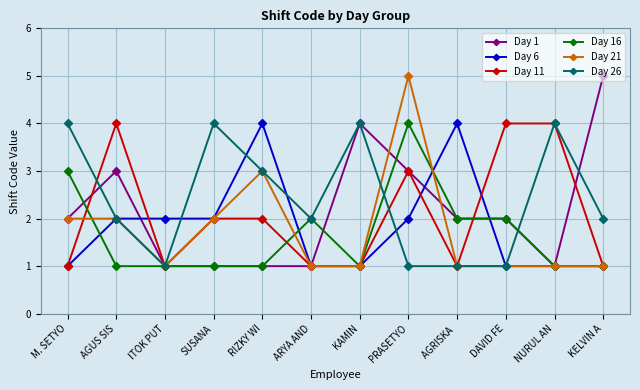

What is the total value across all series at KAMIN?

12